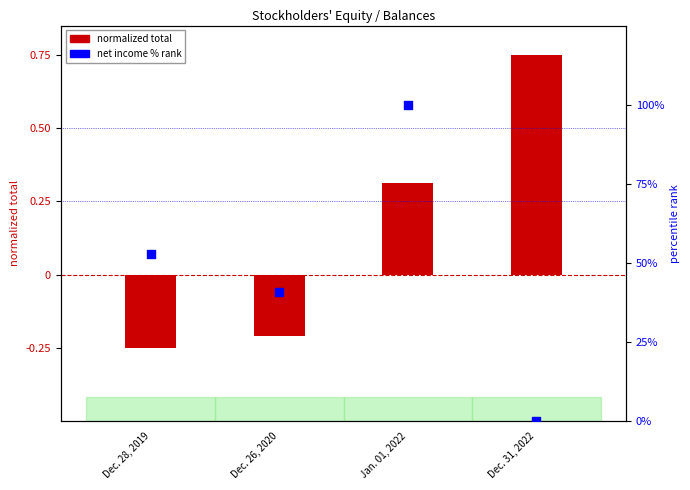

Which series reaches the maximum Y coordinate?

Net Income (% rank)